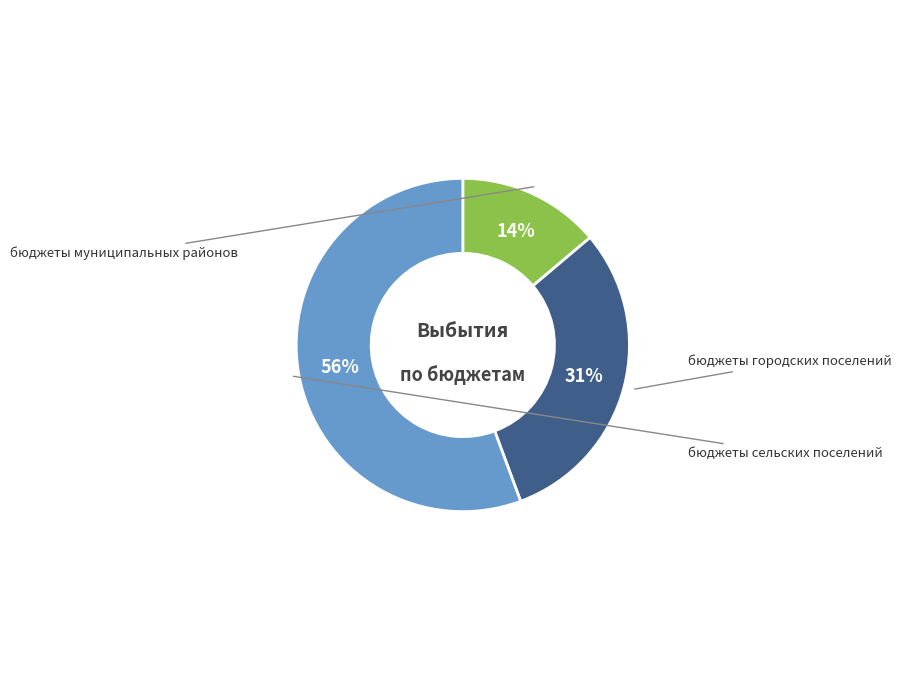

How many segments does this pie chart have?

3